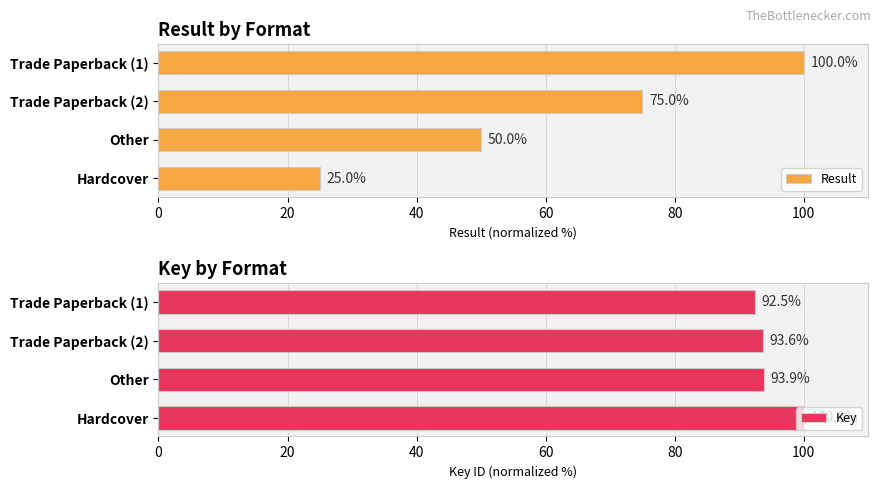

List the series in order of their overall mean, lowest first.

Result, Key